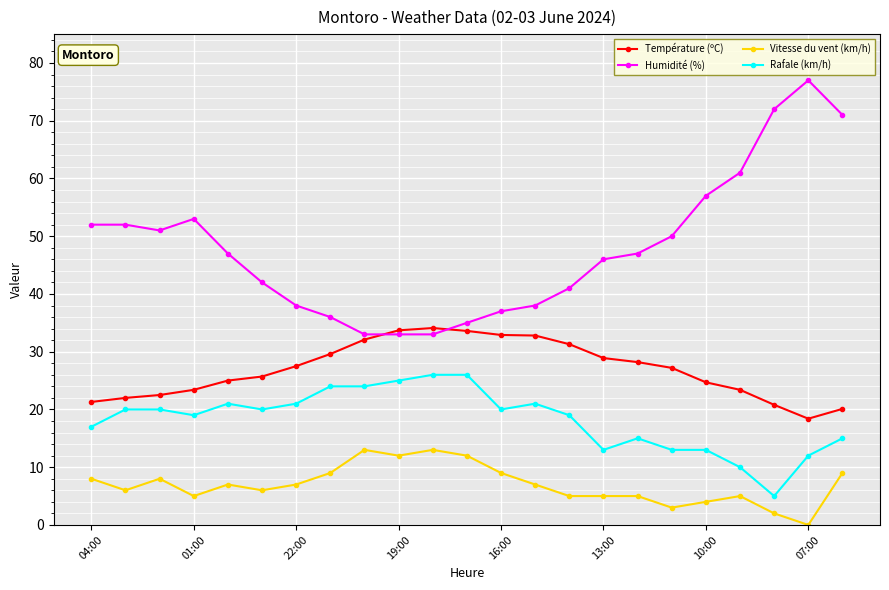

True or false: Rafale (km/h) and Humidité (%) intersect in this chart.

False